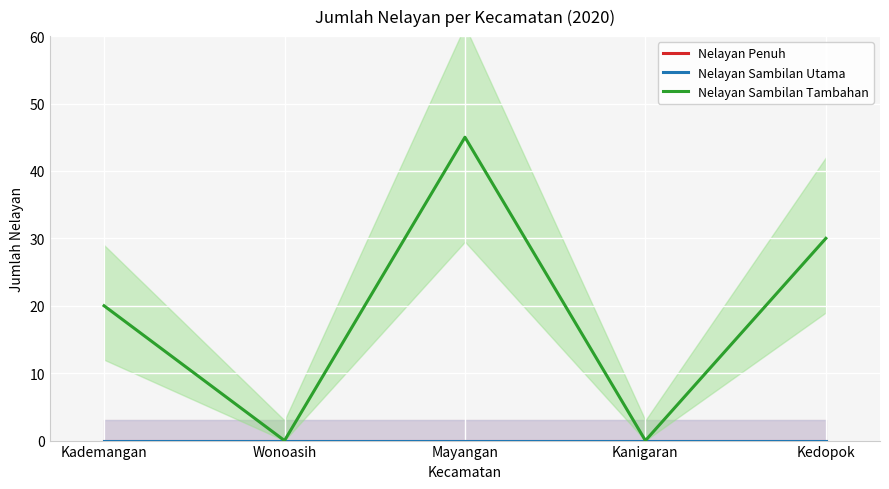

True or false: Nelayan Sambilan Utama and Nelayan Penuh intersect in this chart.

False